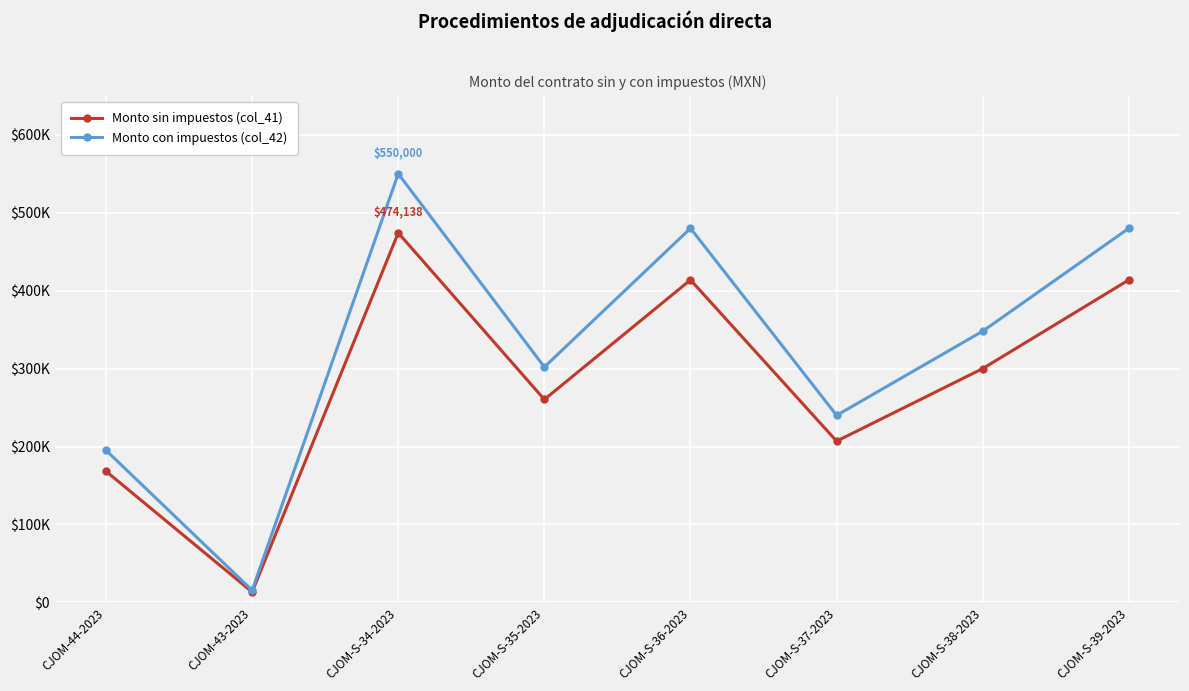

Which label corresponds to the smallest value in the chart?

CJOM-43-2023